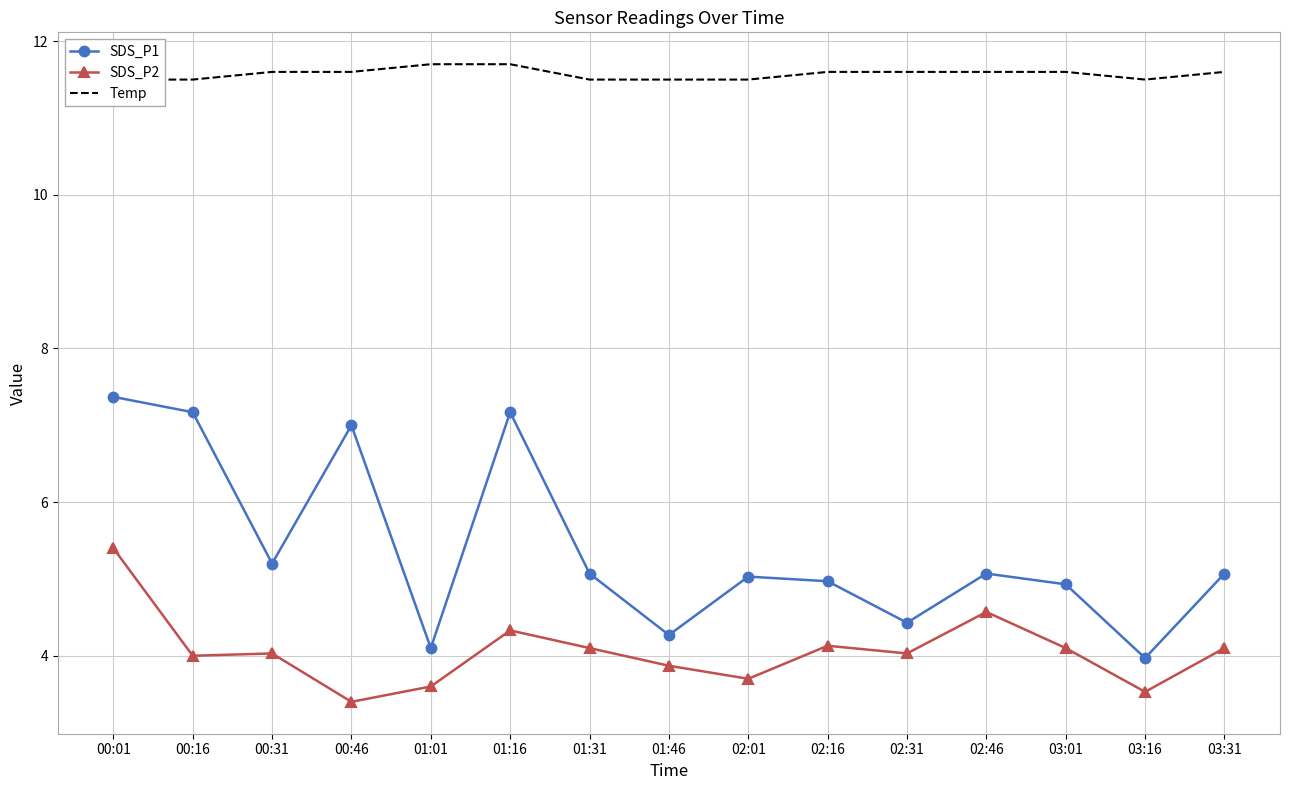

Between 01:01 and 01:31, which series saw the biggest shift?

SDS_P1